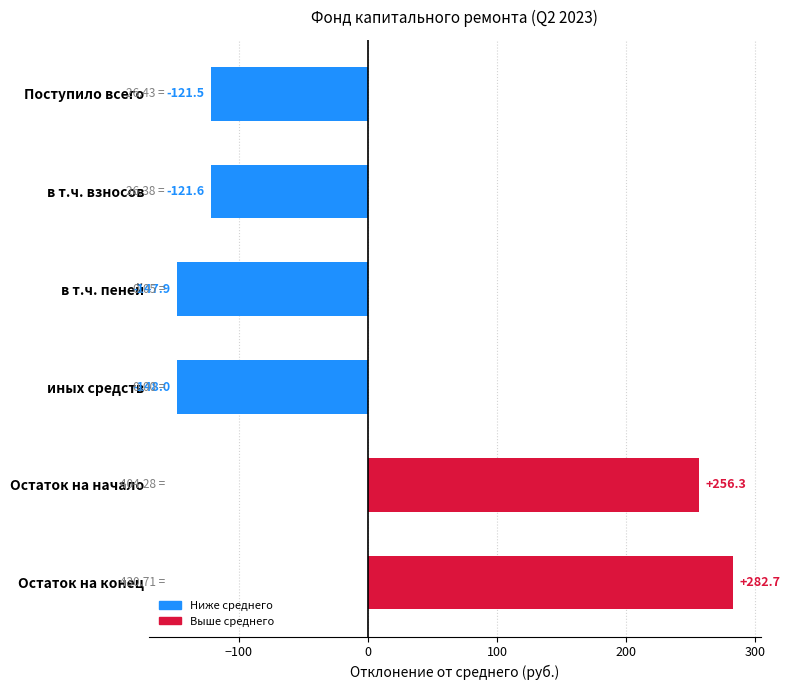

What is the label of the 5th bar from the bottom?

в т.ч. взносов